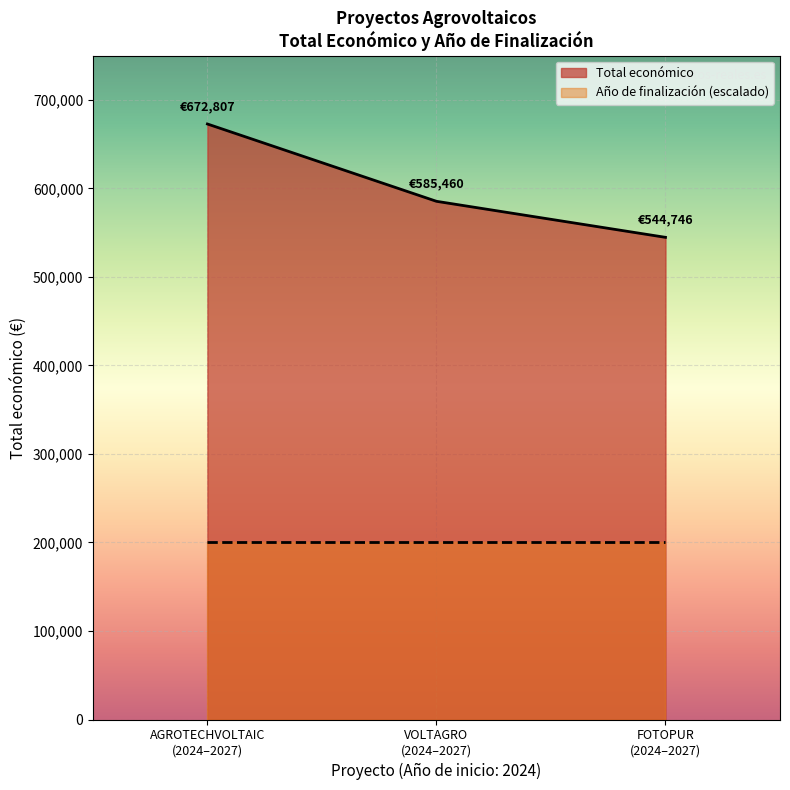

What is the smallest value displayed?

200000